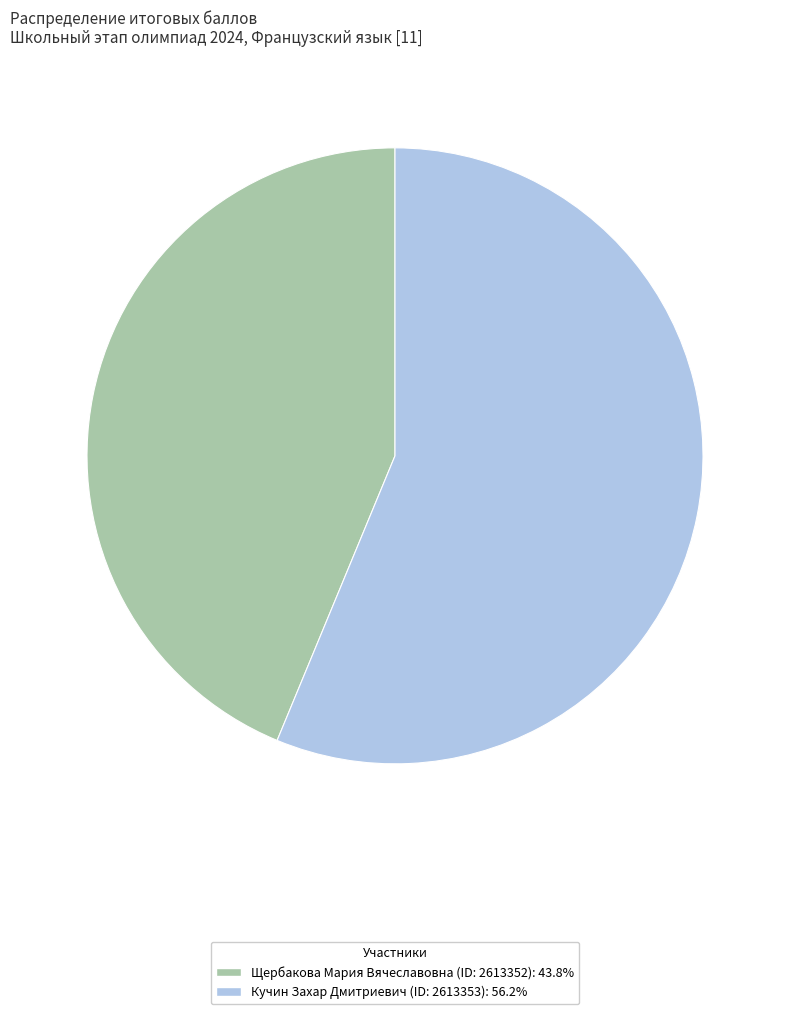

Between Кучин Захар Дмитриевич (ID: 2613353) and Щербакова Мария Вячеславовна (ID: 2613352), which is larger?

Кучин Захар Дмитриевич (ID: 2613353)